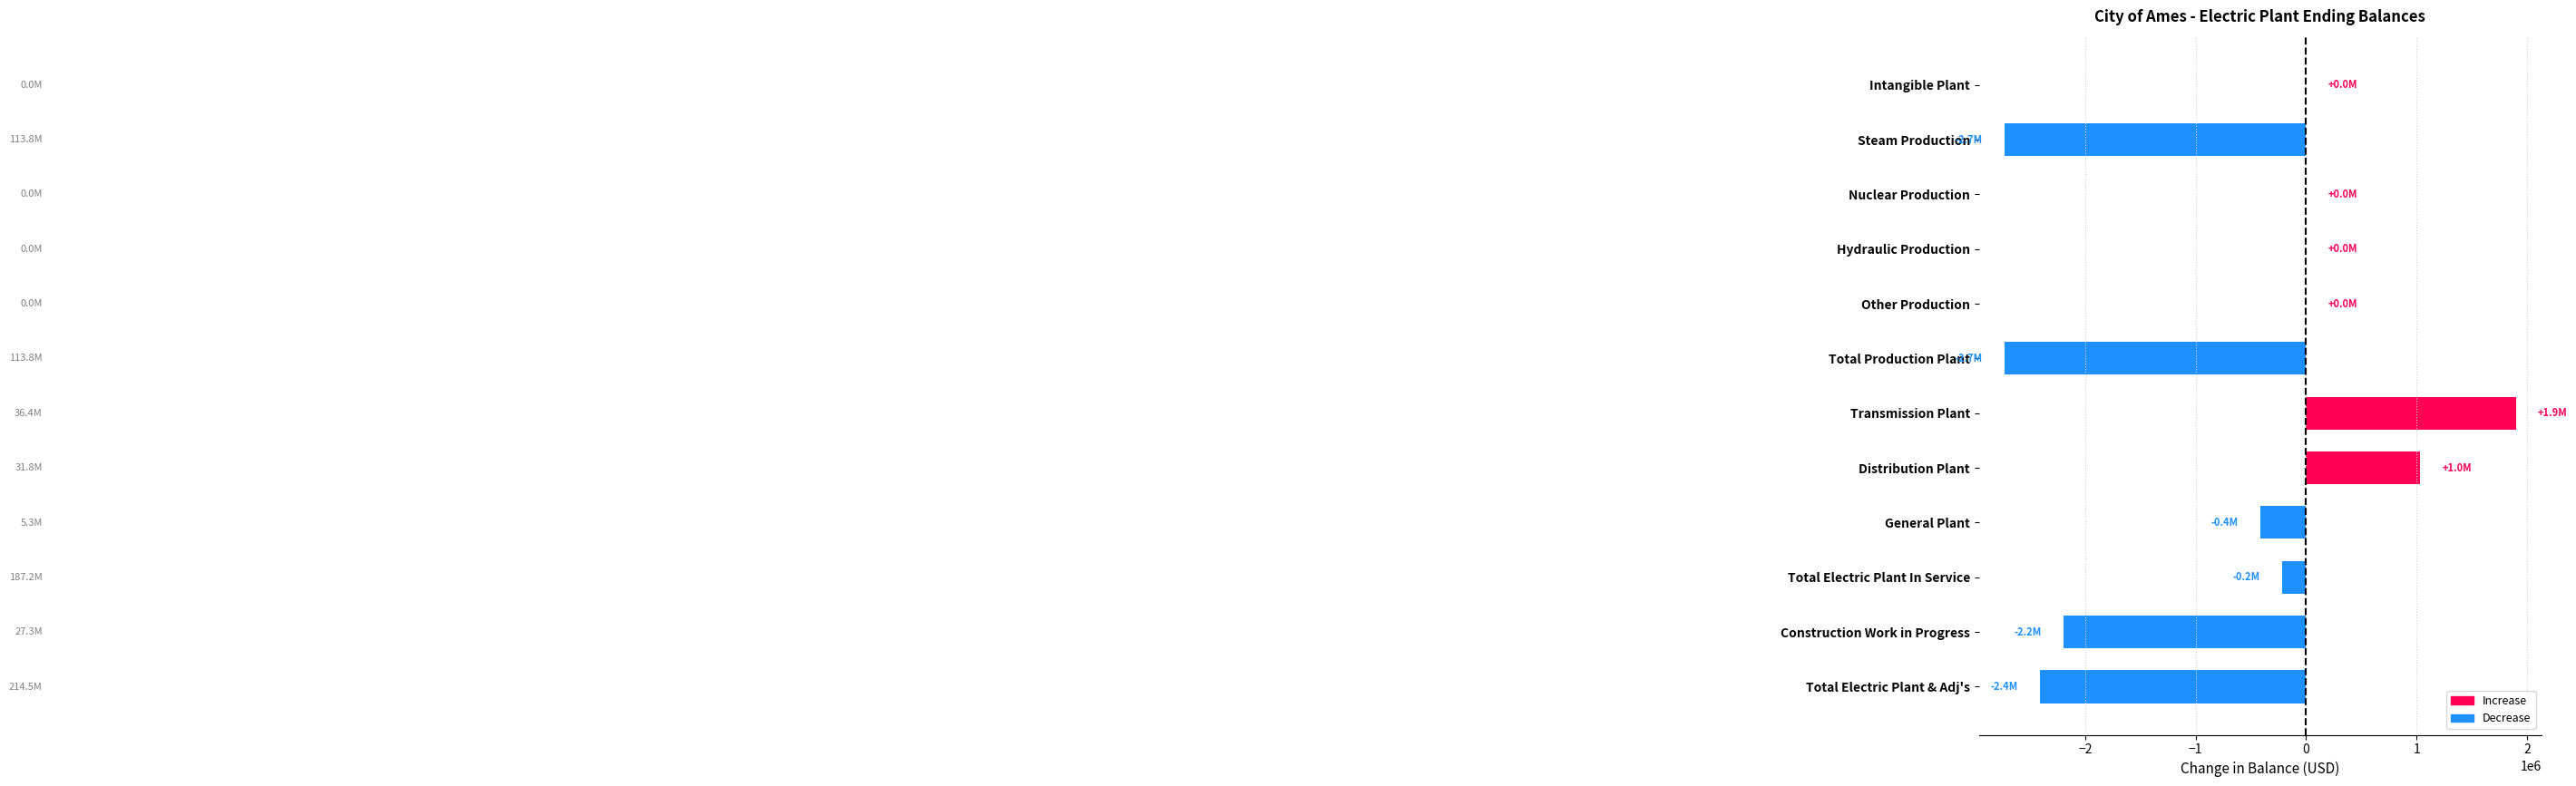

At which label is the value closest to -416264?

General Plant